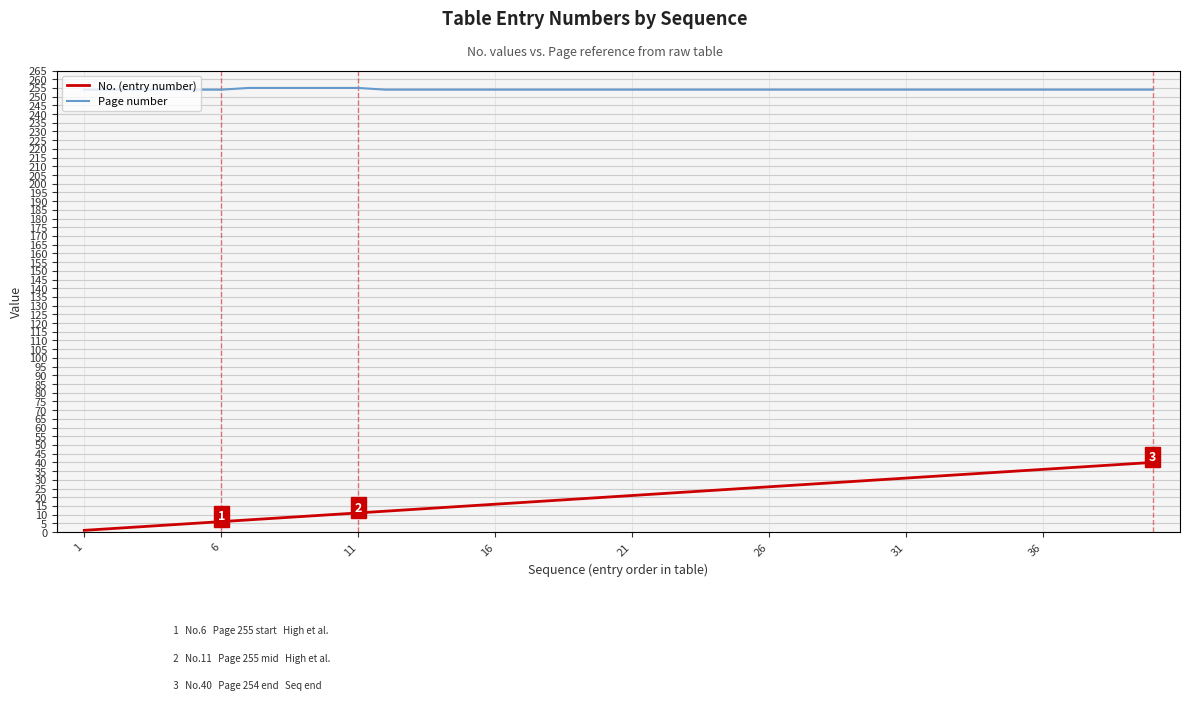

What is the greatest value displayed?

255